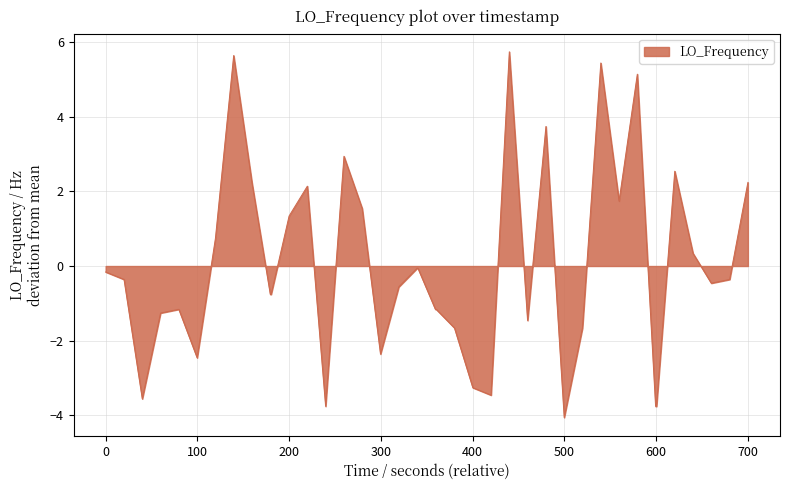

What is the smallest value displayed?

-4.1